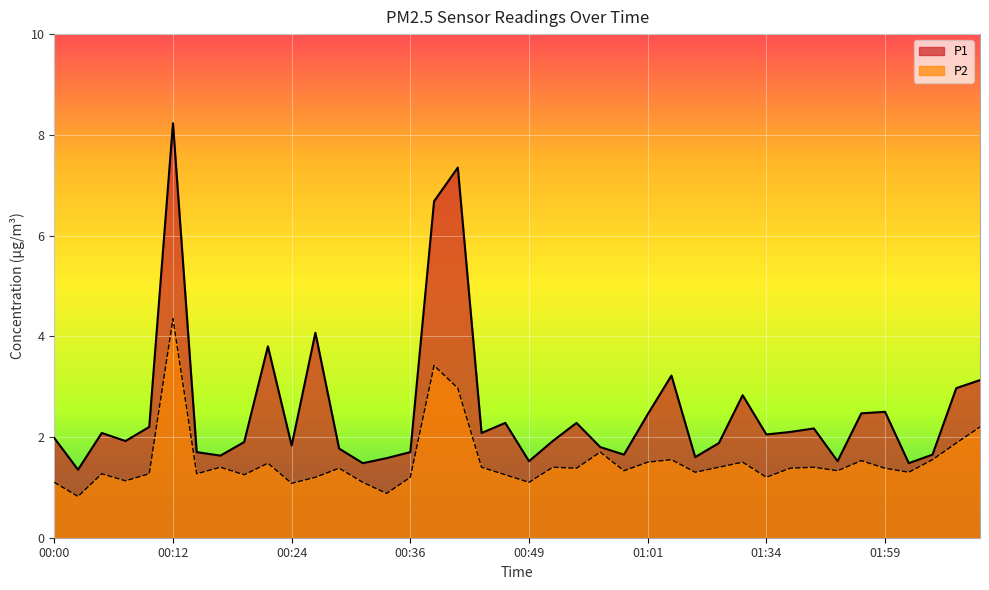

True or false: P1 and P2 cross at least once.

False